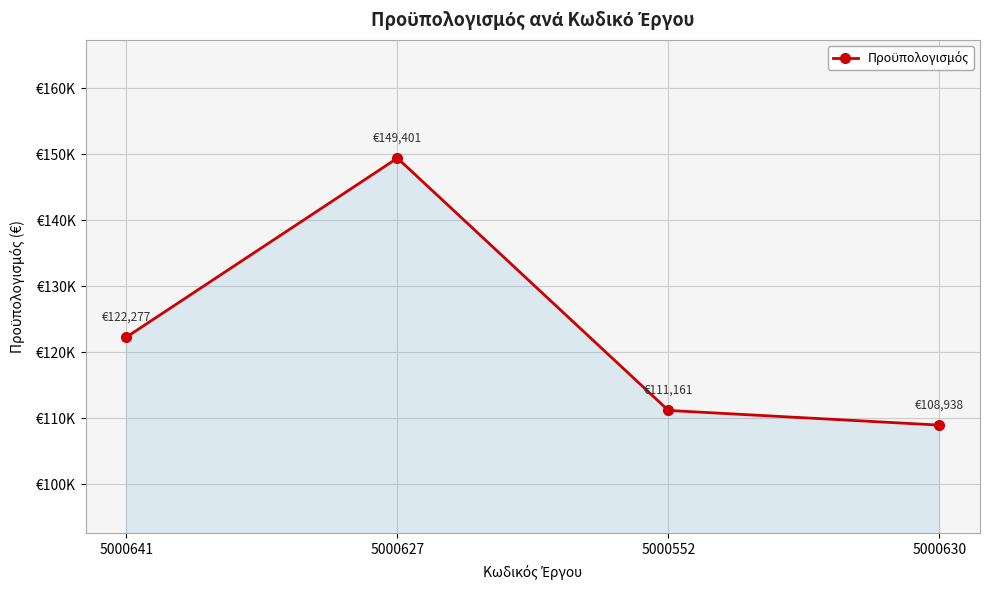

How many lines are shown in the chart?

1